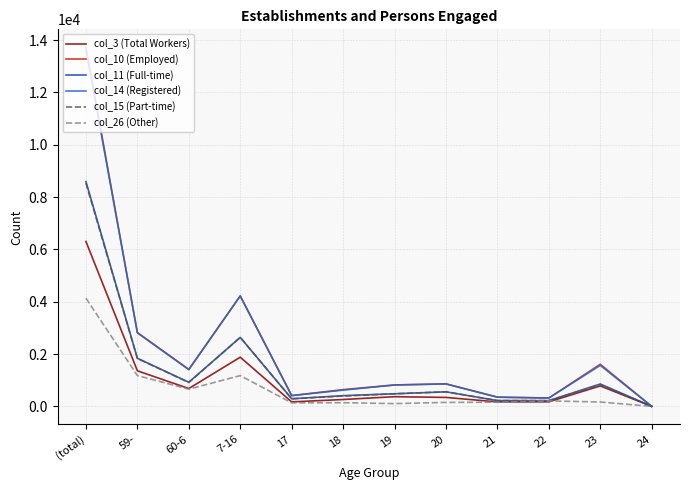

What is the difference between the col_3 (Total Workers) values at (total) and 17?

6129